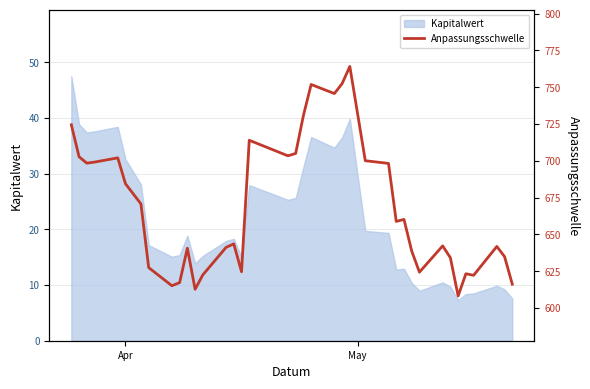

Reading left to right, extract all data points from this chart.

724.5	702.7	698.4	699.1	702.0	684.4	670.7	627.5	615.2	617.3	640.7	612.8	622.5	641.2	643.6	624.7	714.0	703.4	705.0	730.8	751.9	745.7	752.4	764.1	700.1	698.2	658.9	660.2	638.7	624.4	642.2	634.2	608.2	623.3	622.2	641.8	635.0	616.2